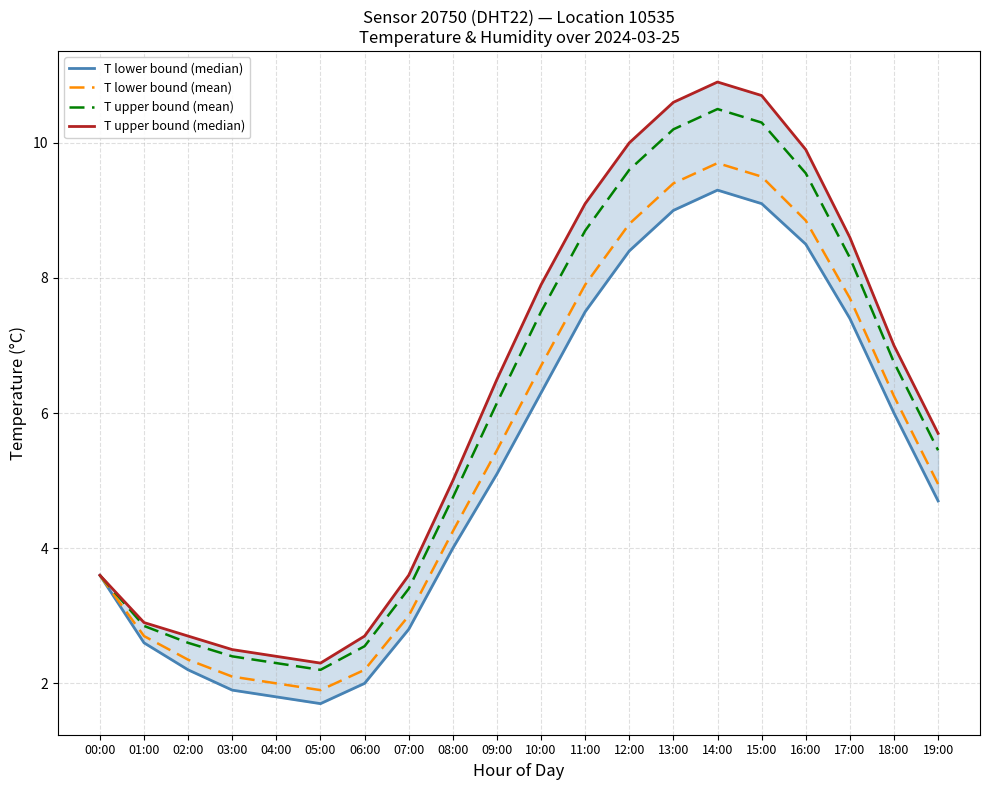

What is the total value across all series at 19:00?

20.8